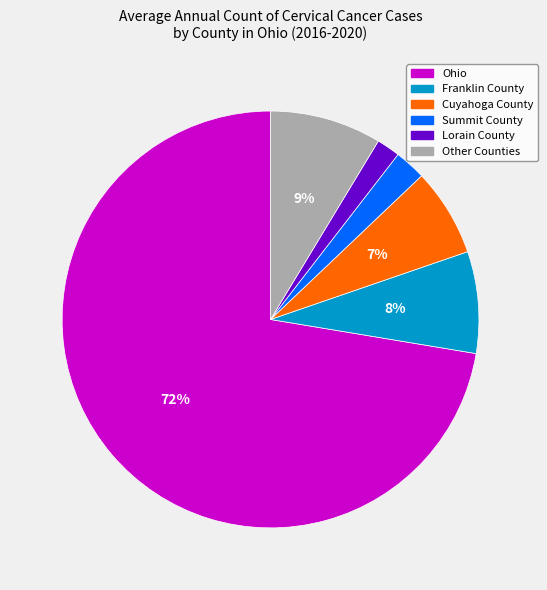

Is there any slice that represents more than half of the pie?

Yes